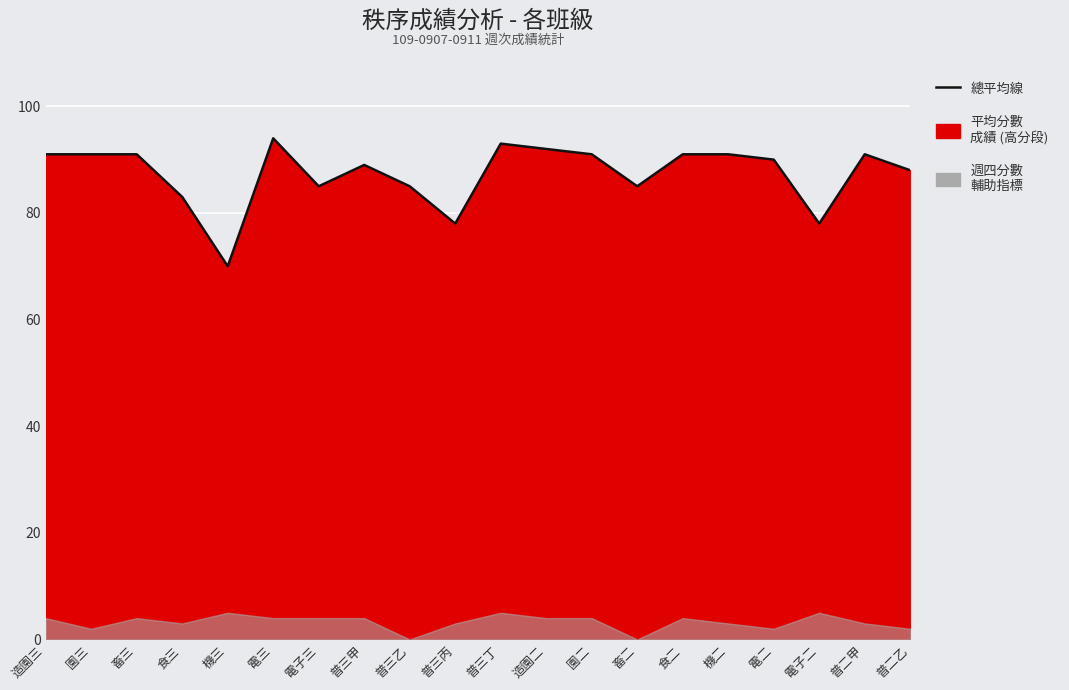

What is the change in value from 普三甲 to 電二?

+1